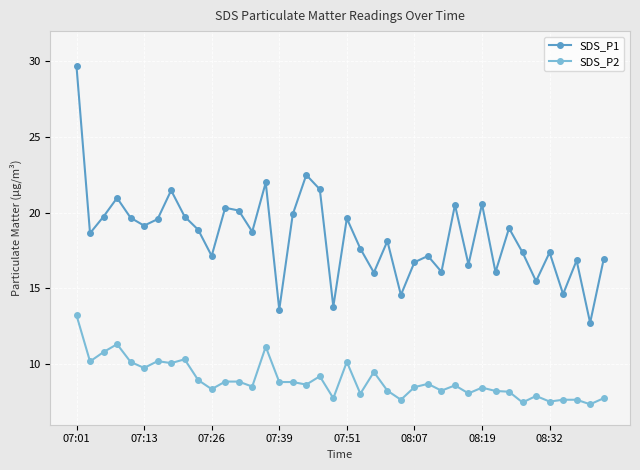

What are all the series names shown in the legend?

SDS_P1, SDS_P2